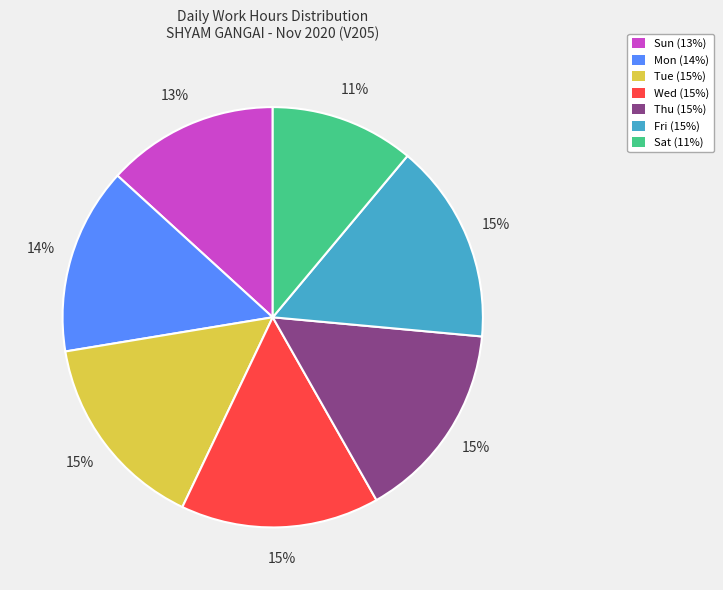

Do Mon (14%) and Wed (15%) together represent more than half of the pie?

No